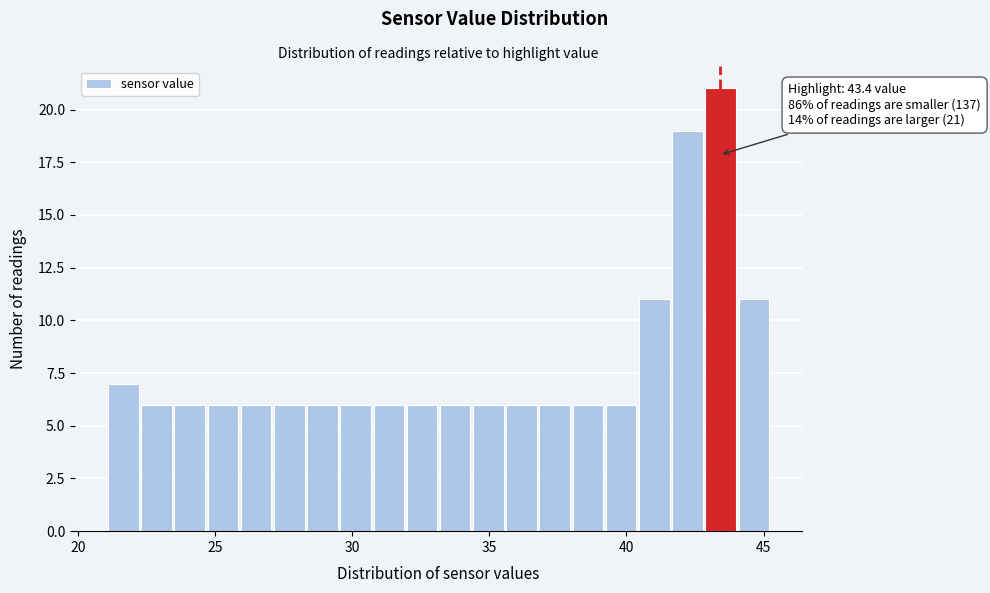

Read against the x-axis, roughly where is the centre of the tallest bar?

43.5